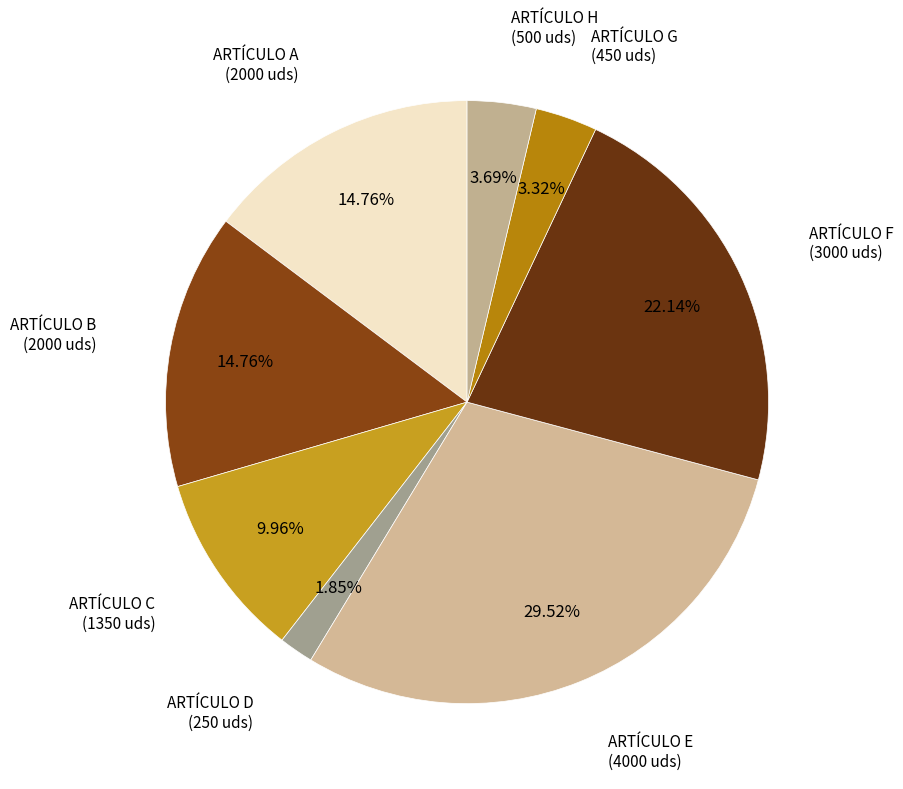

Does any single category account for the majority?

No